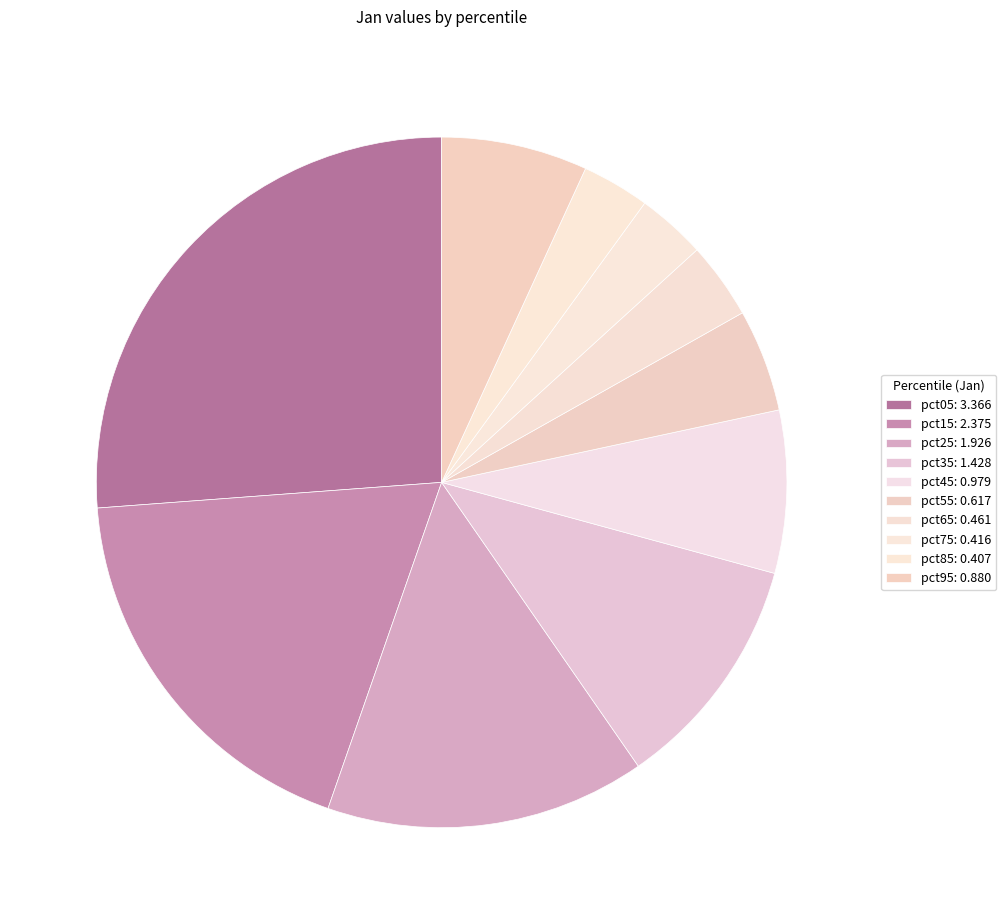

Is the sum of pct35 and pct65 greater than half?

No